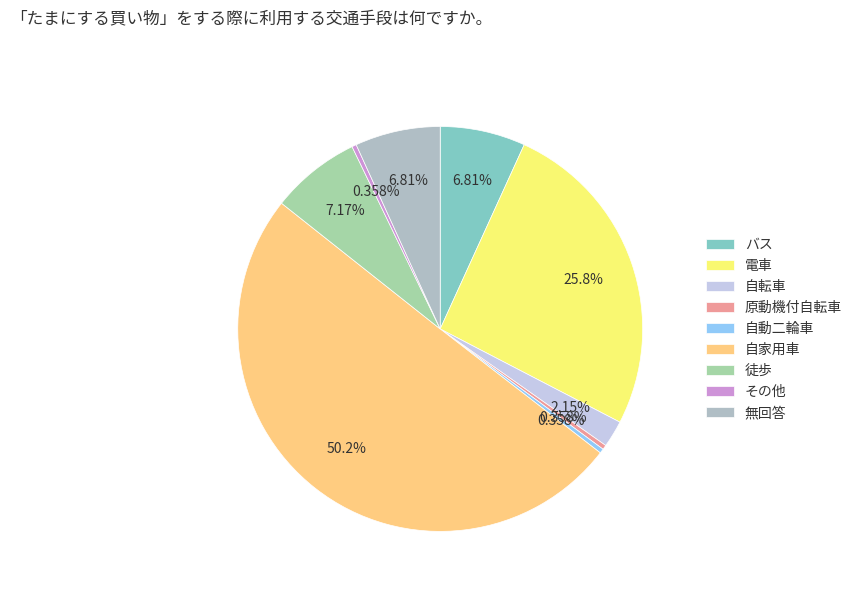

Which category has the smallest portion of the pie?

原動機付自転車